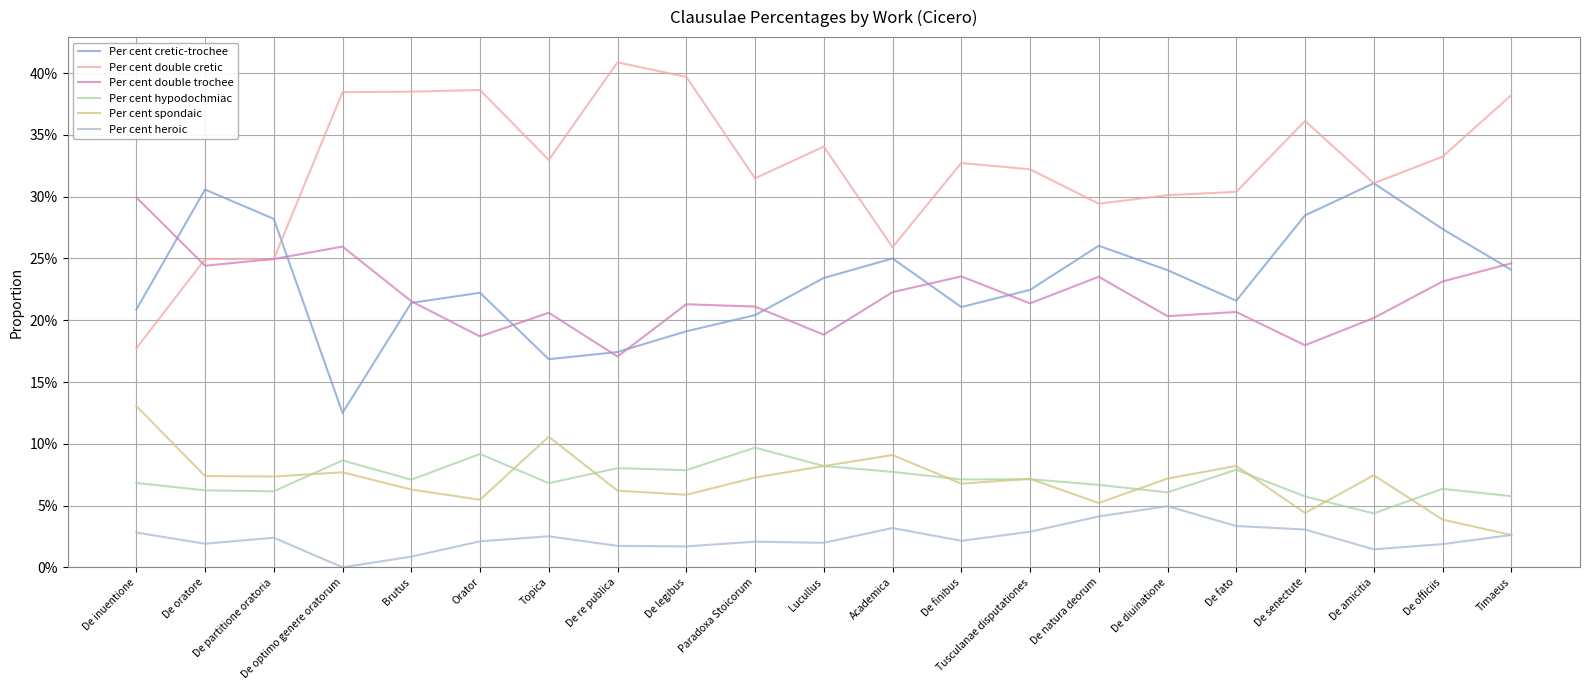

True or false: Per cent hypodochmiac and Per cent spondaic cross at least once.

True